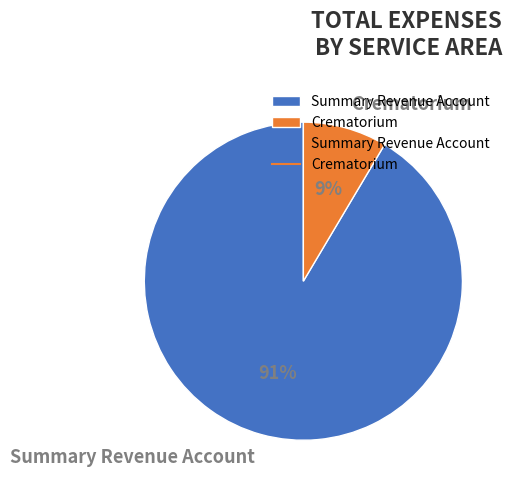

Combined, do Summary Revenue Account and Crematorium account for over 50%?

Yes